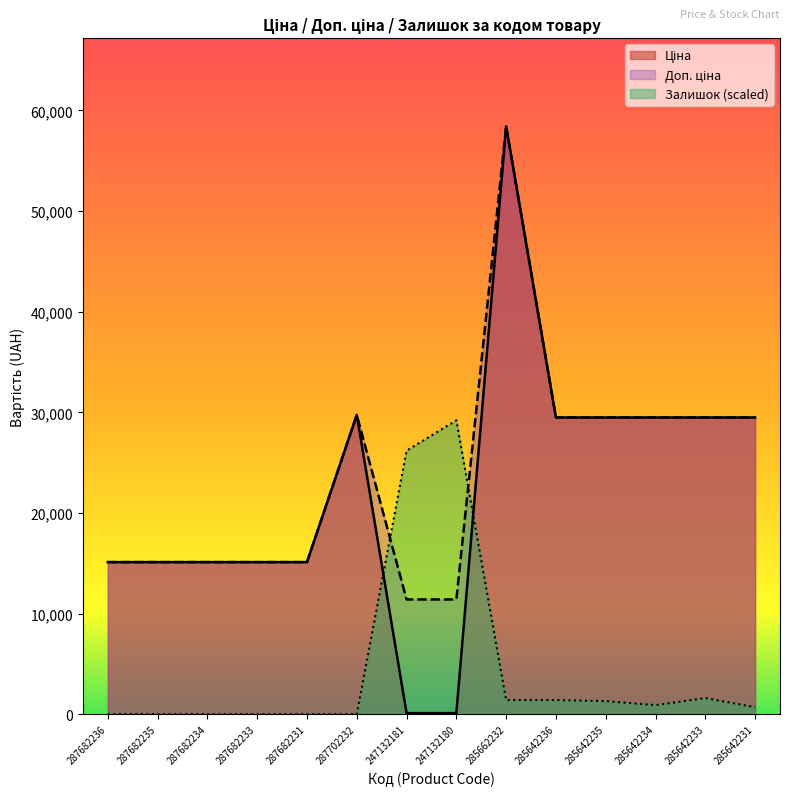

Where does the Залишок series first go above 906?

247132181